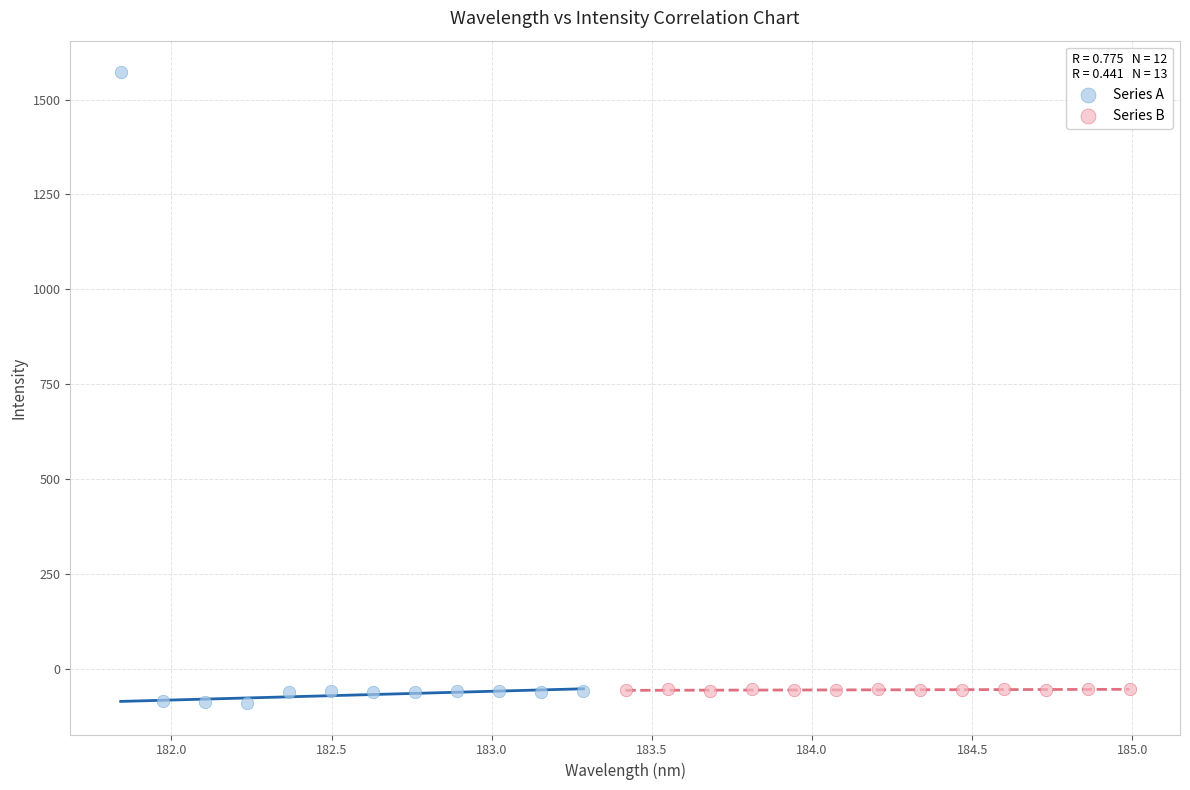

Which series contains the lowest Y value?

Series A